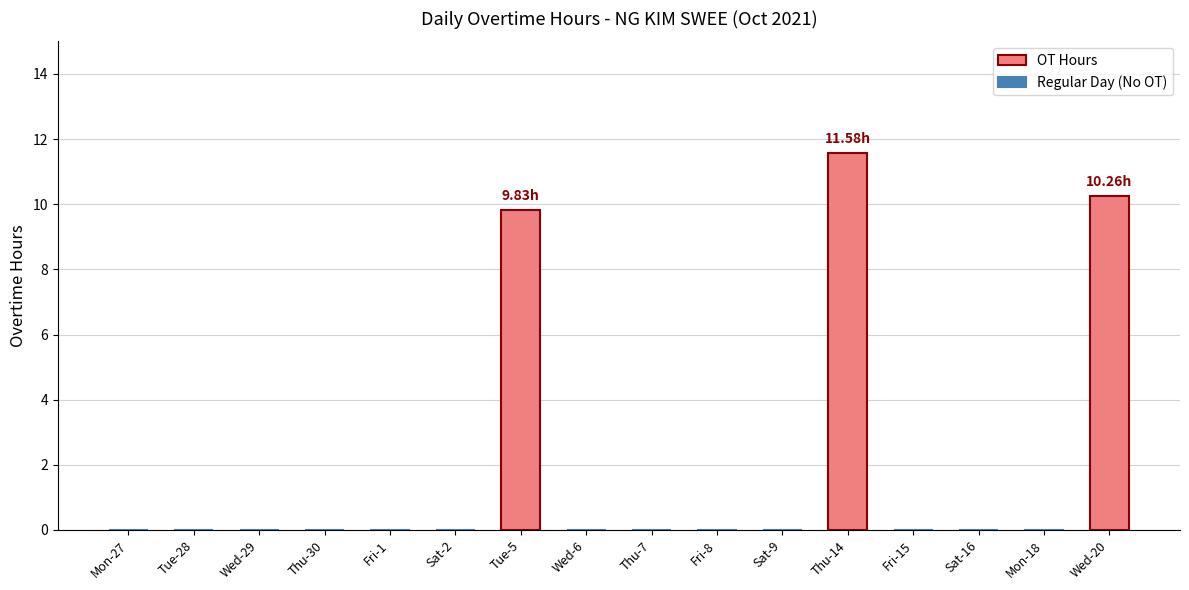

Reading left to right, list all the values displayed in this chart.

0.0	0.0	0.0	0.0	0.0	0.0	9.8	0.0	0.0	0.0	0.0	11.6	0.0	0.0	0.0	10.3